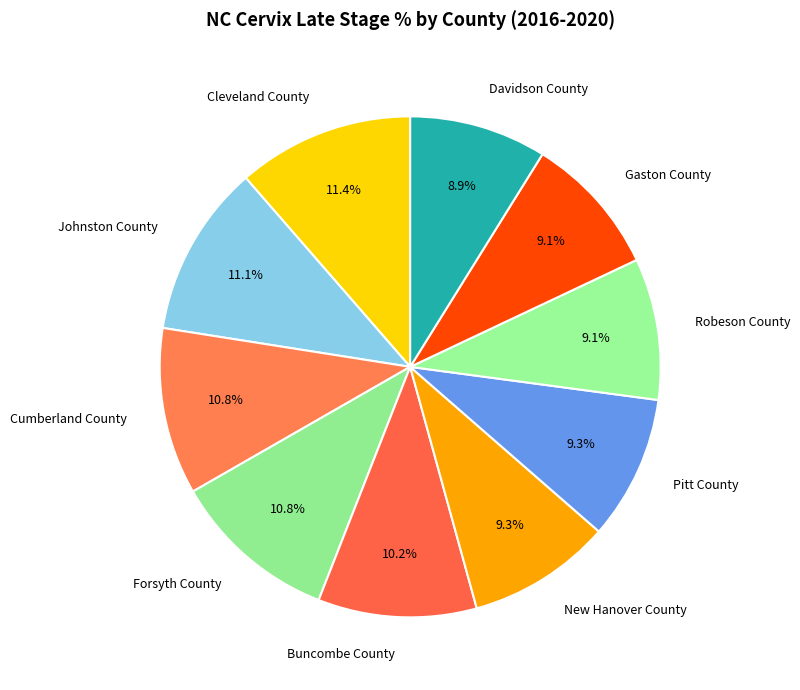

To the nearest percent, what portion does Buncombe County represent?

10%